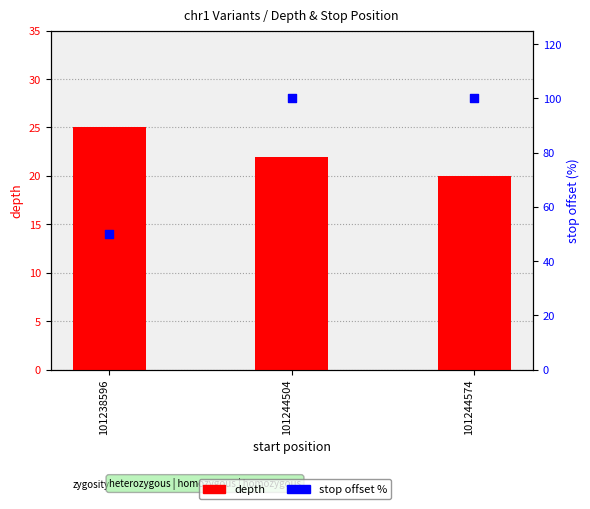

Which series has the widest spread of Y values?

stop offset %